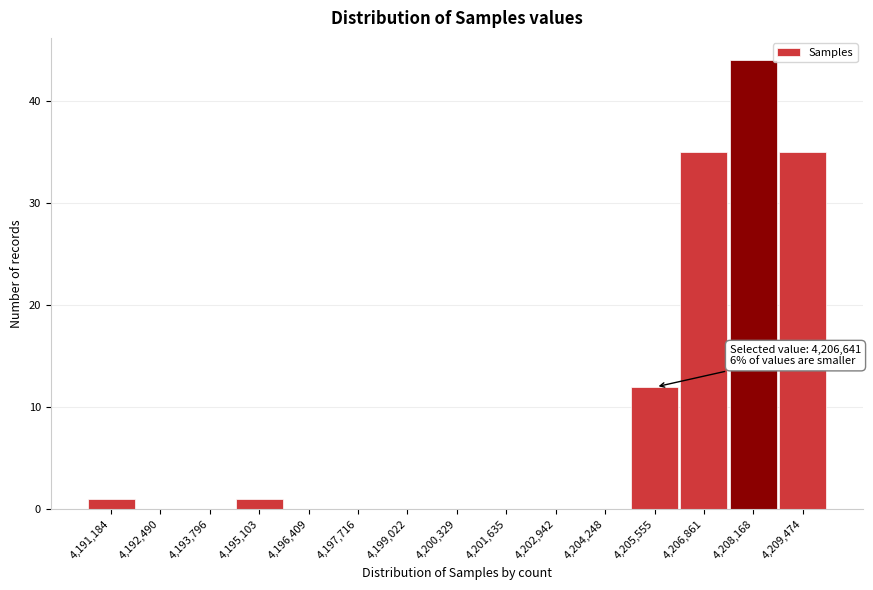

Reading right to left, what are all the values shown in this chart?

4,209,474=35	4,208,168=44	4,206,861=35	4,205,555=12	4,204,248=0	4,202,942=0	4,201,635=0	4,200,329=0	4,199,022=0	4,197,716=0	4,196,409=0	4,195,103=1	4,193,796=0	4,192,490=0	4,191,184=1